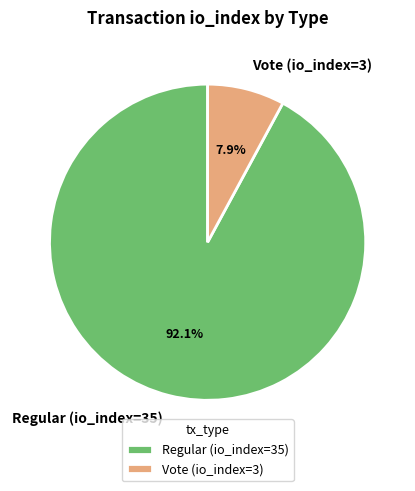

To the nearest percent, what is the average slice percentage?

50%